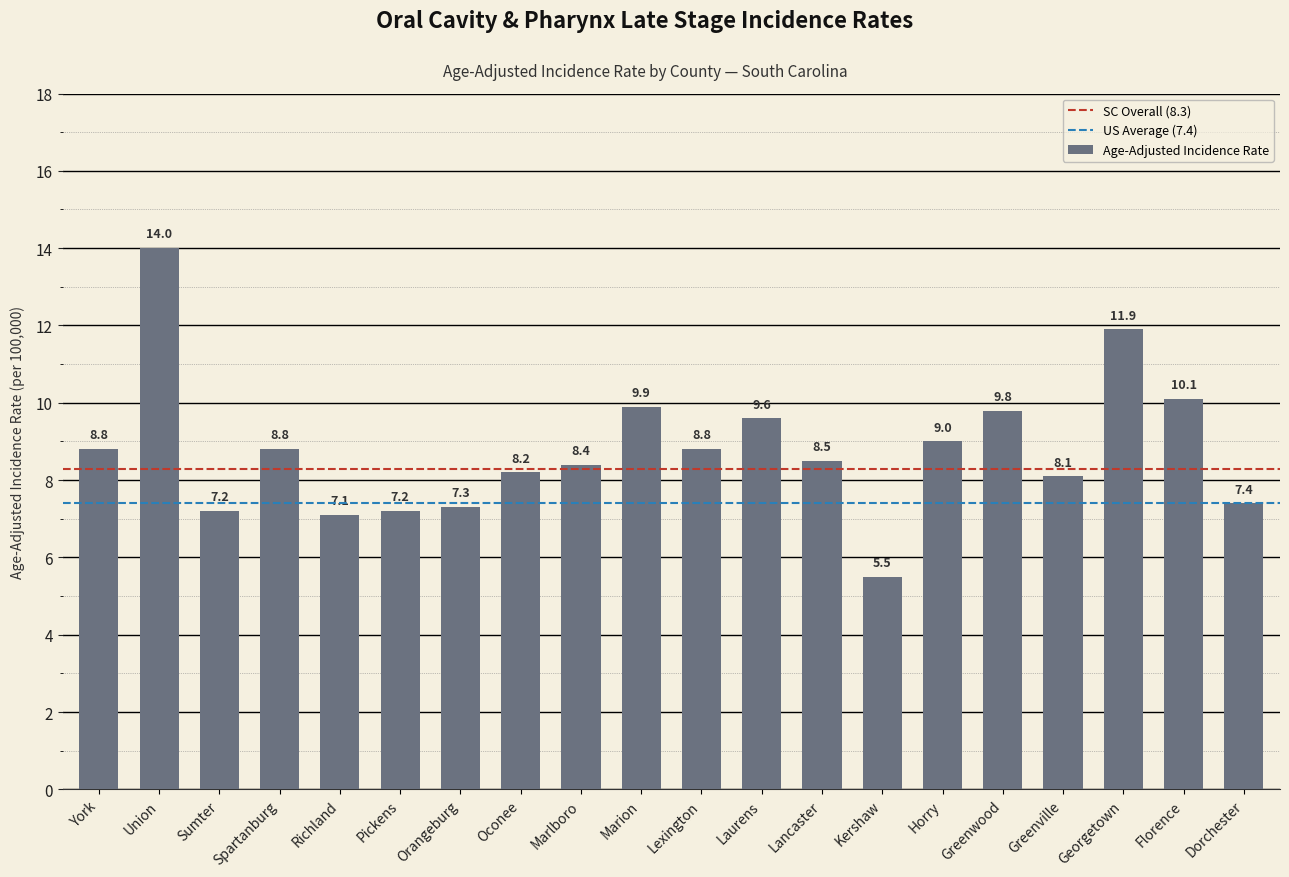

How many values exceed 8?

14